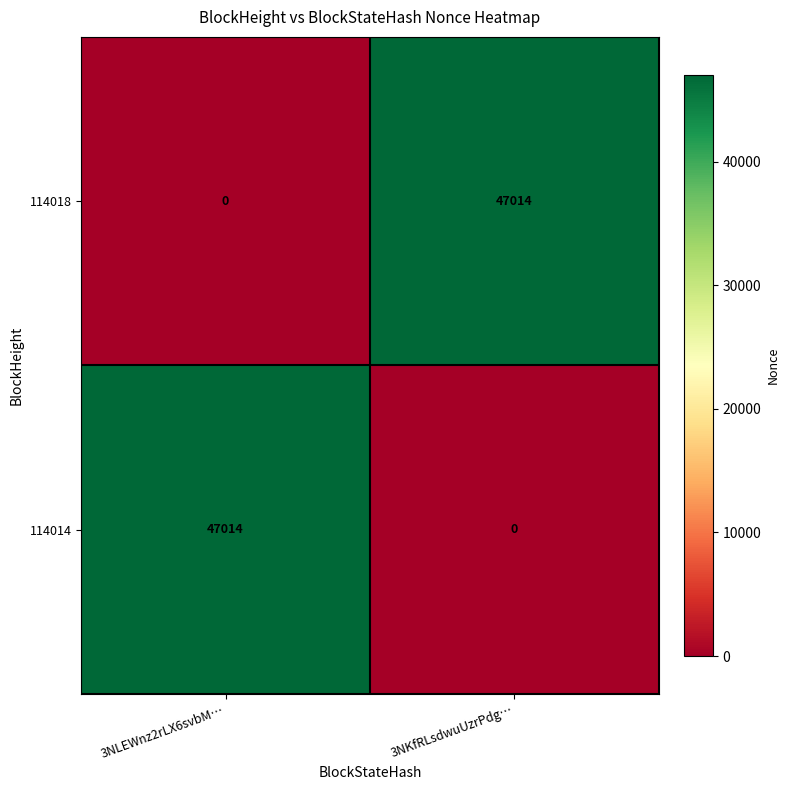

Count the number of categories in the chart.

2